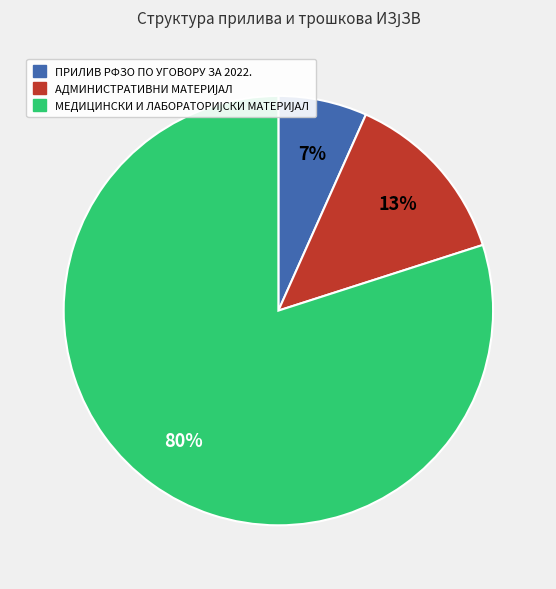

What percentage is the ПРИЛИВ РФЗО ПО УГОВОРУ ЗА 2022. slice, to the nearest percent?

7%